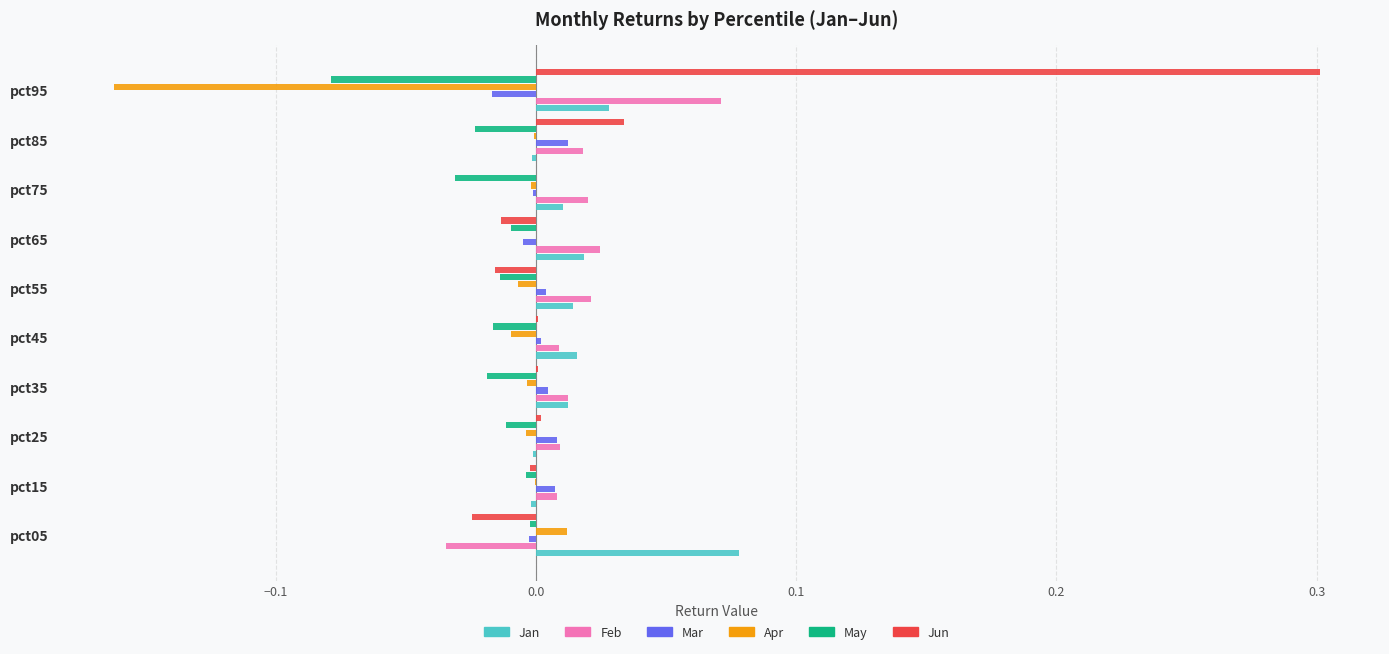

What is the maximum value shown in the chart?

0.3